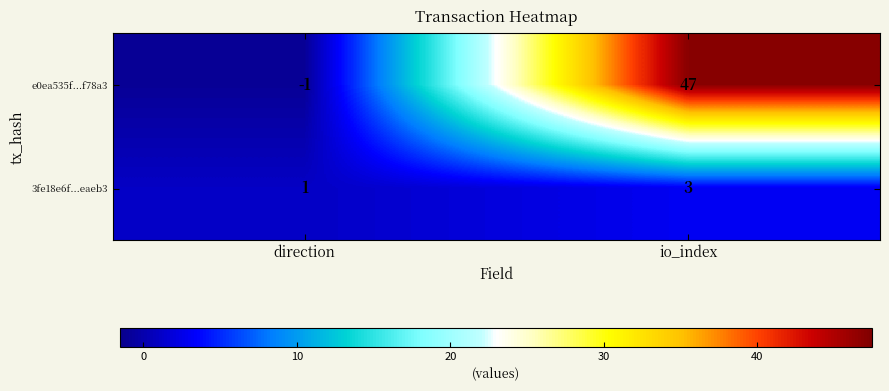

The 3fe18e6f...eaeb3 series shows 3 at io_index. True or false?

True